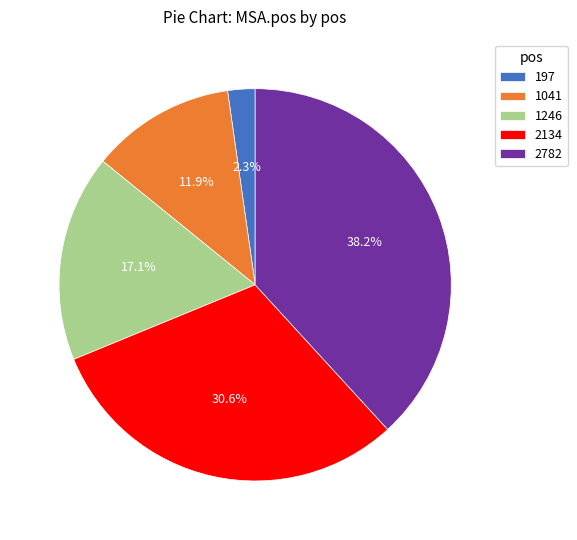

What is the largest slice in the pie chart?

2782